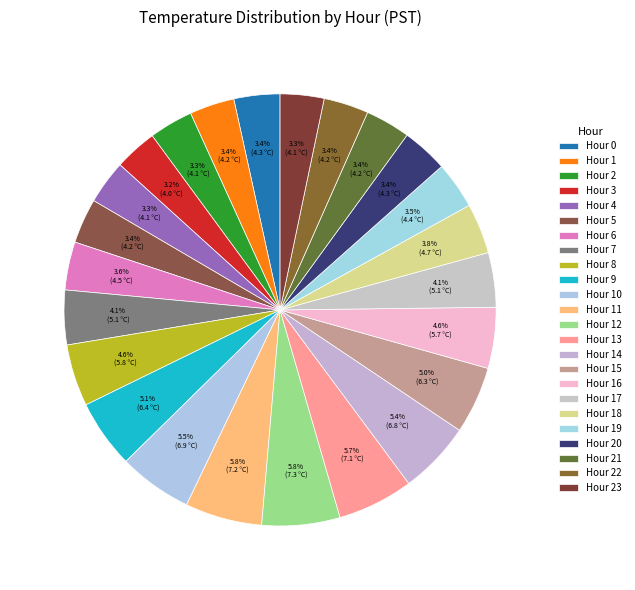

How many segments does this pie chart have?

24